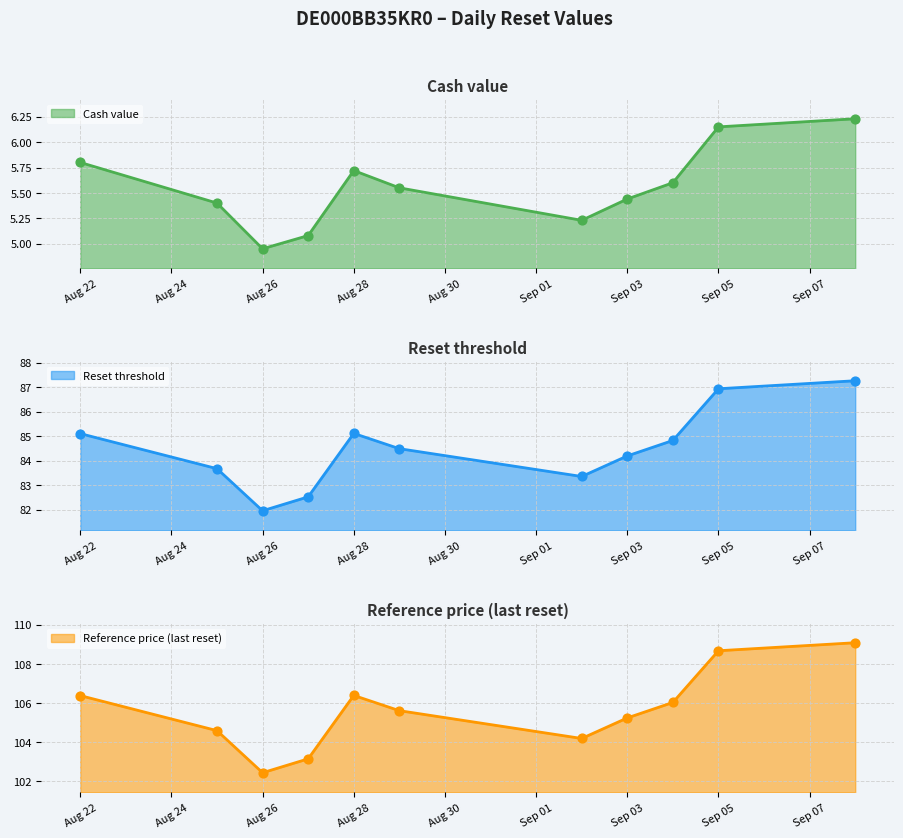

What are all the series names shown in the legend?

Cash value, Reset threshold, Reference price (last reset)